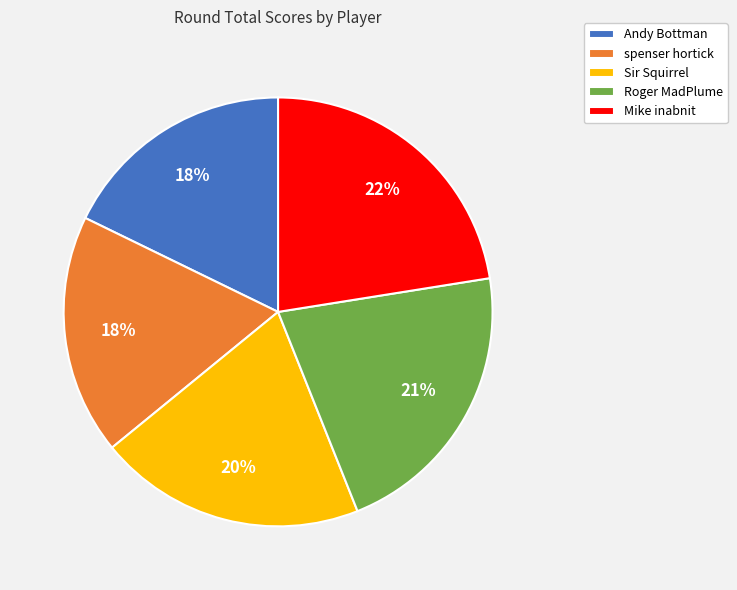

How many slices are in this pie chart?

5